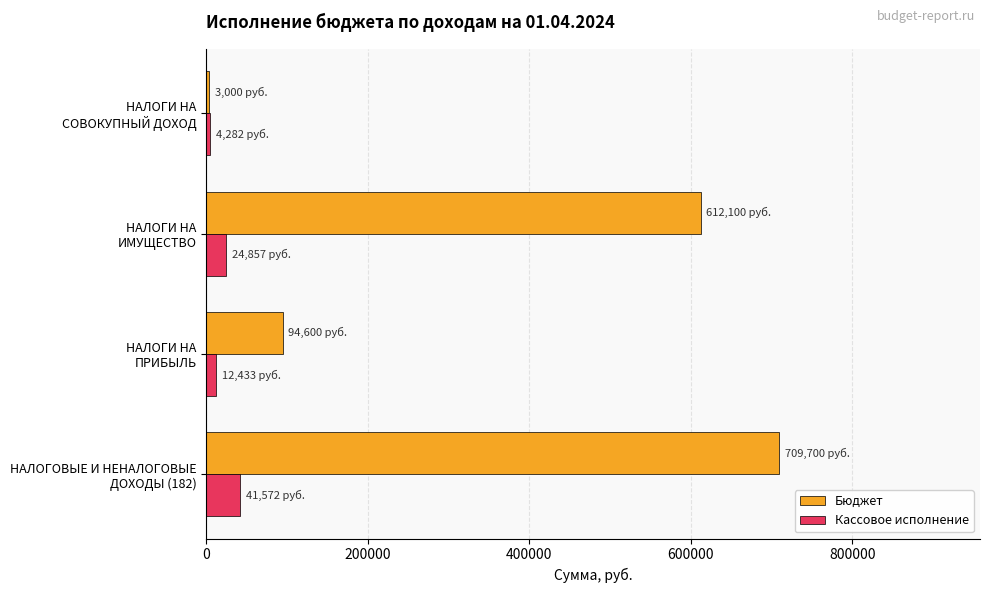

At how many categories does at least one series exceed 69760?

3